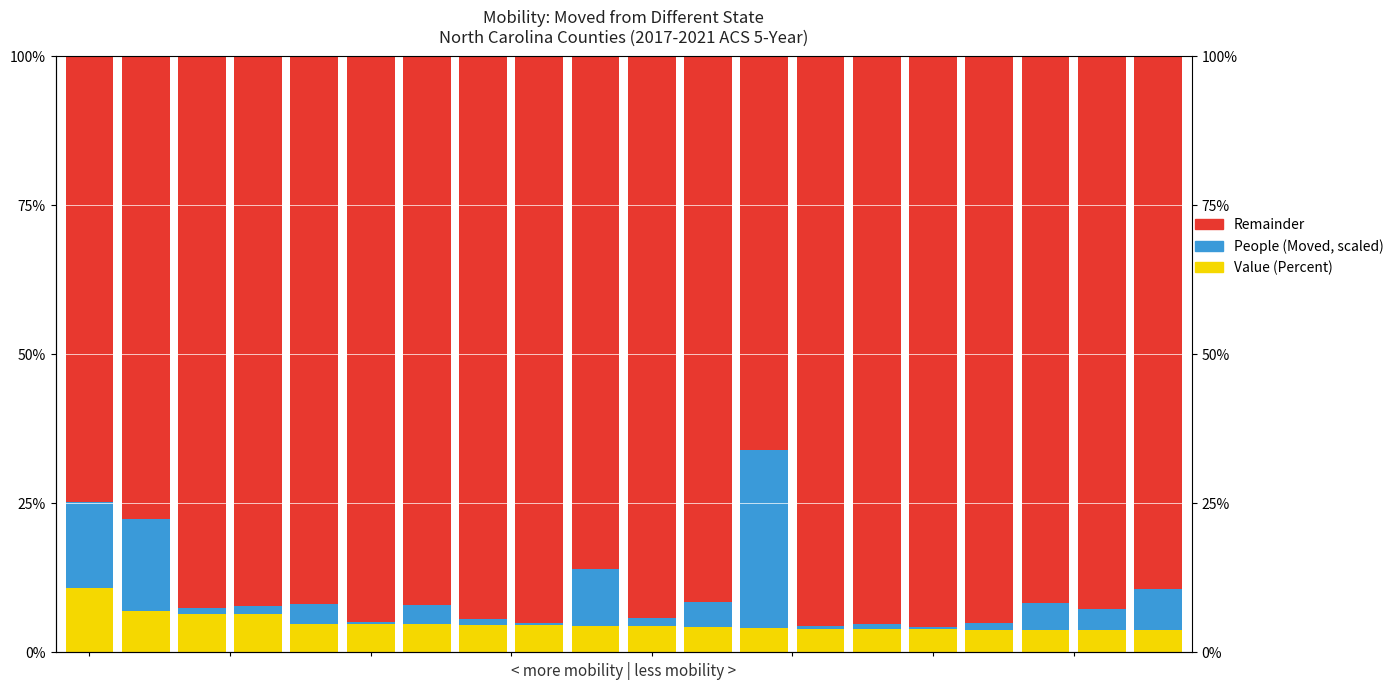

Reading left to right, what are all the values shown in this chart?

Value (Percent): −2.5=10.8	0.0=6.9	2.5=6.5	5.0=6.5	7.5=4.8	10.0=4.8	12.5=4.7	15.0=4.5	17.5=4.5	20.0=4.4	10=4.4	11=4.2	12=4.0	13=3.9	14=3.9	15=3.9	16=3.8	17=3.8	18=3.8	19=3.8
People (Moved, scaled): −2.5=14.5	0.0=15.5	2.5=0.9	5.0=1.2	7.5=3.2	10.0=0.3	12.5=3.2	15.0=1.1	17.5=0.4	20.0=9.6	10=1.3	11=4.2	12=30.0	13=0.6	14=0.9	15=0.3	16=1.0	17=4.4	18=3.4	19=6.8
Remainder: −2.5=74.7	0.0=77.6	2.5=92.6	5.0=92.3	7.5=92.0	10.0=94.9	12.5=92.1	15.0=94.4	17.5=95.1	20.0=86.0	10=94.3	11=91.6	12=66.0	13=95.5	14=95.2	15=95.8	16=95.2	17=91.8	18=92.8	19=89.4